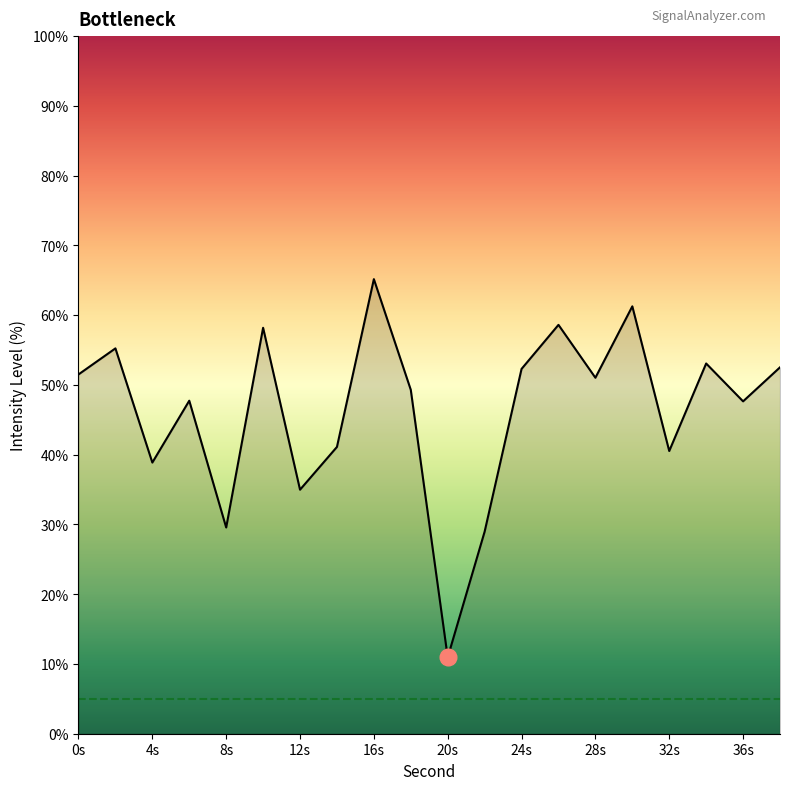

What is the difference between the maximum and minimum values?

54.2